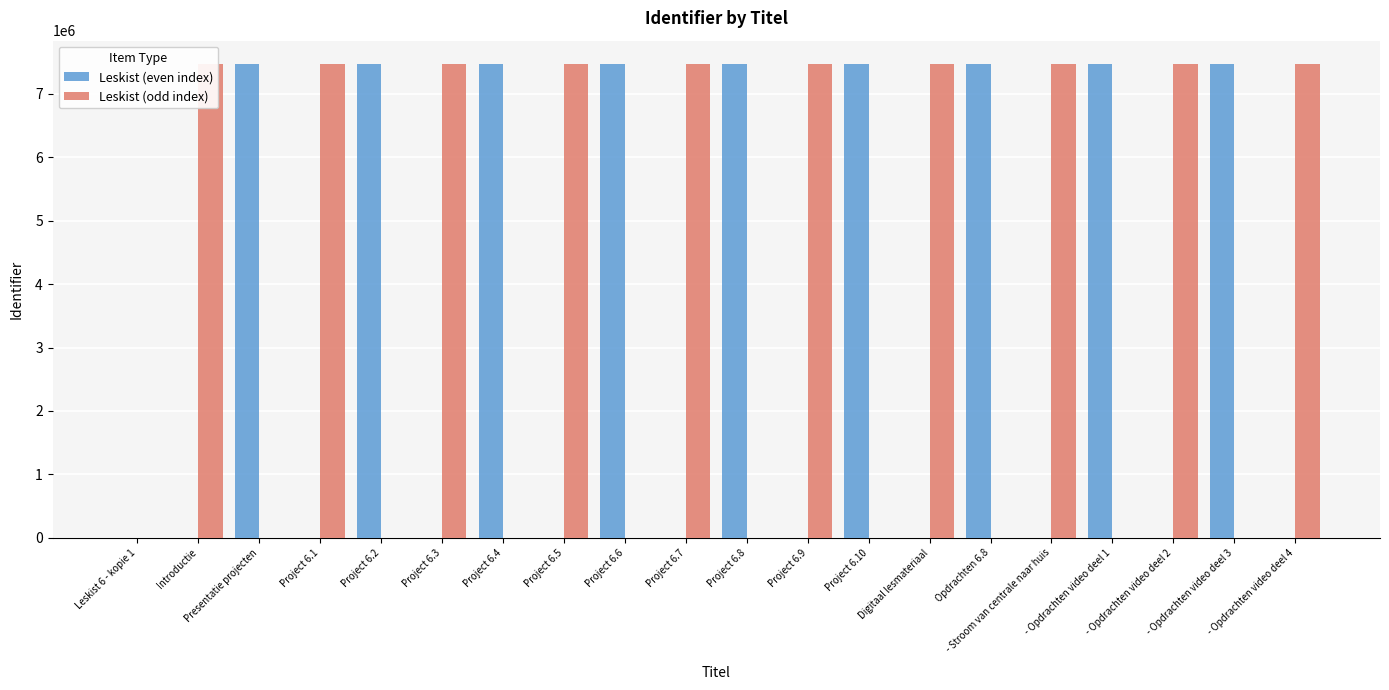

How many distinct data groups are displayed?

2